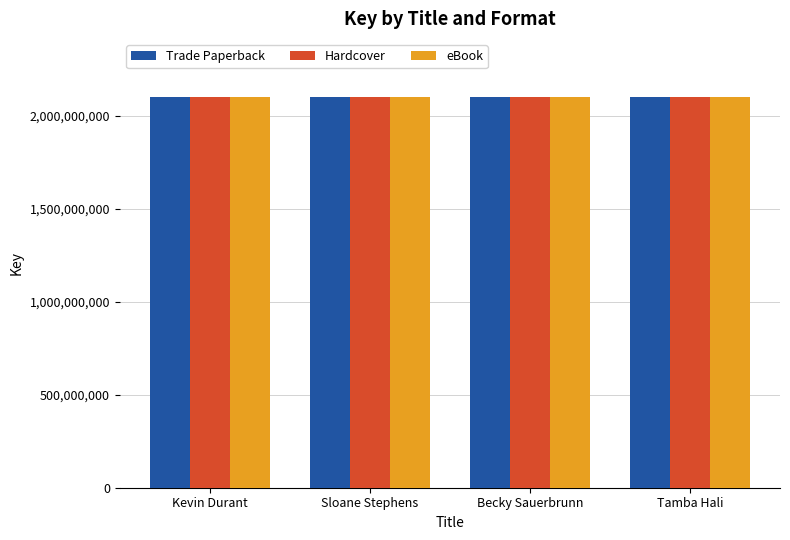

How many values in the Trade Paperback series are below 2100095240?

2